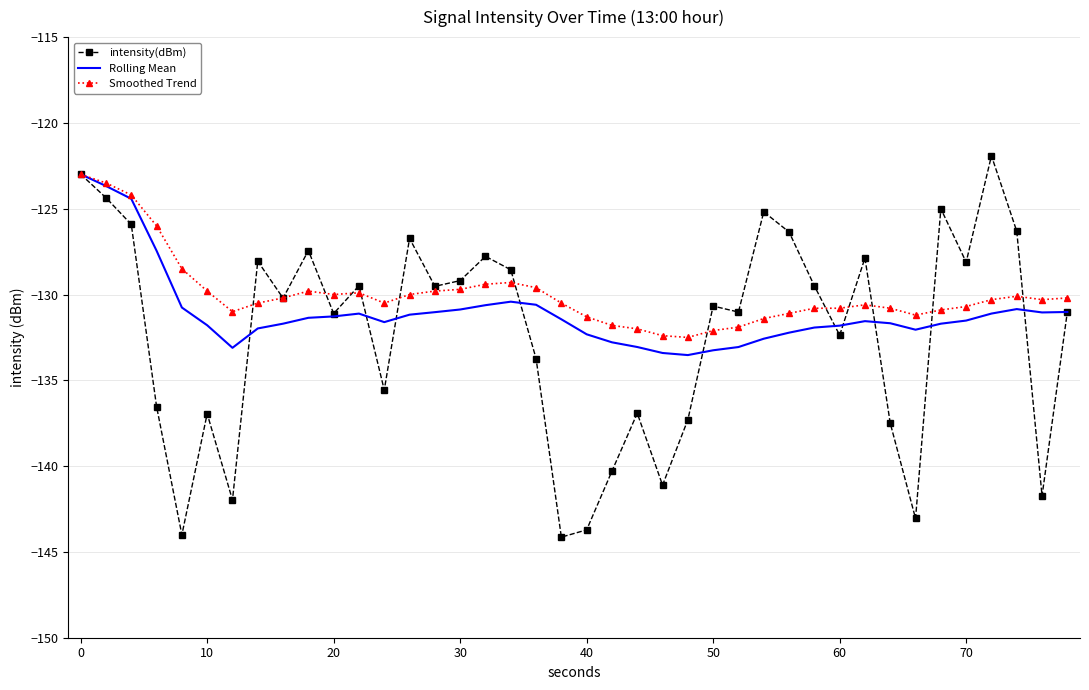

Which series has the widest spread of values?

intensity(dBm)